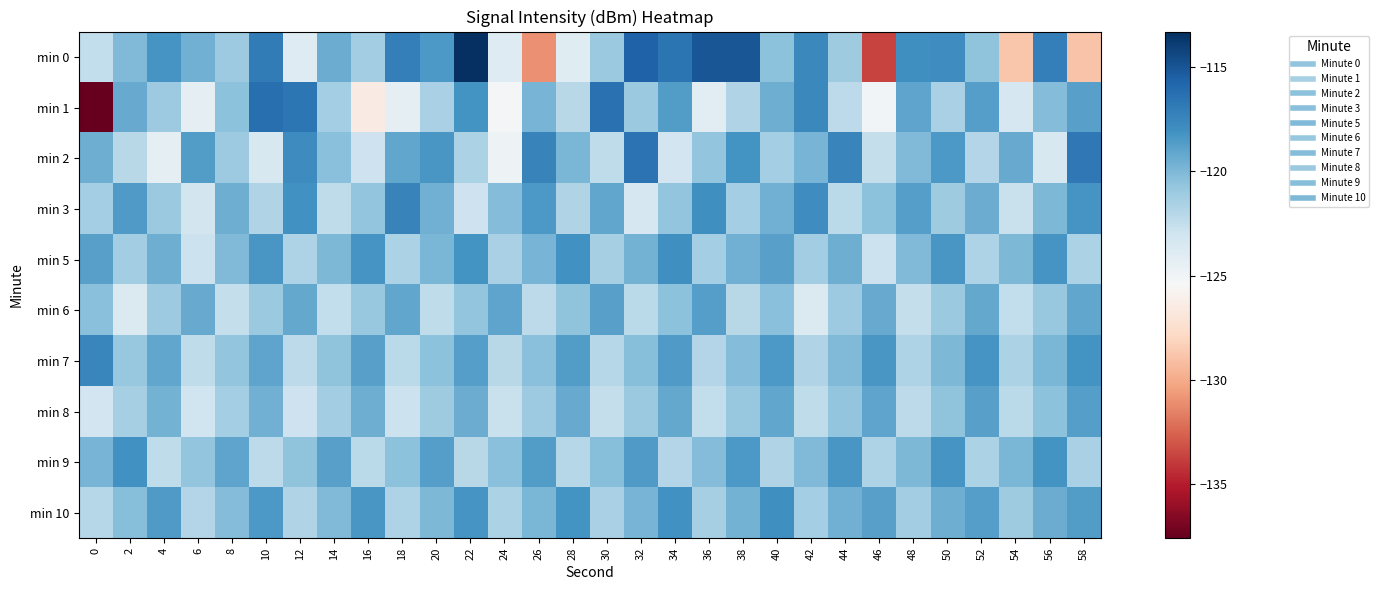

What is the maximum value shown in the chart?

-113.3